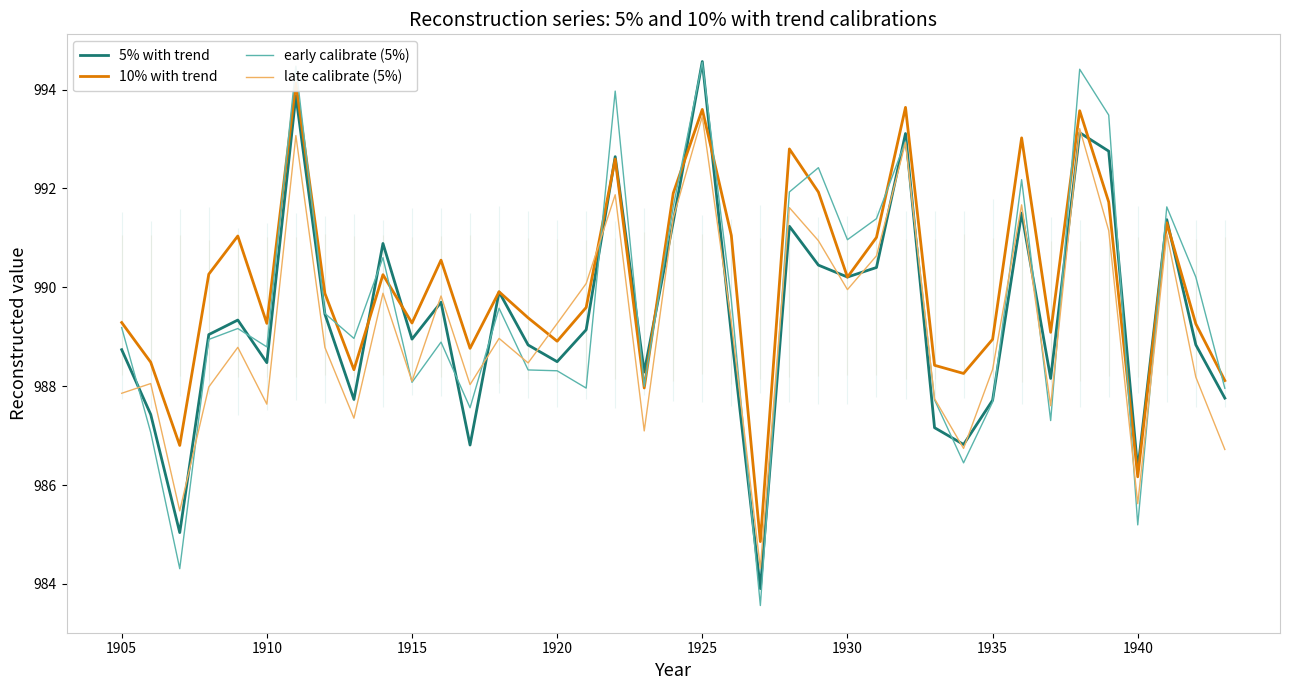

What is the minimum value for late calibrate (5%)?

984.3